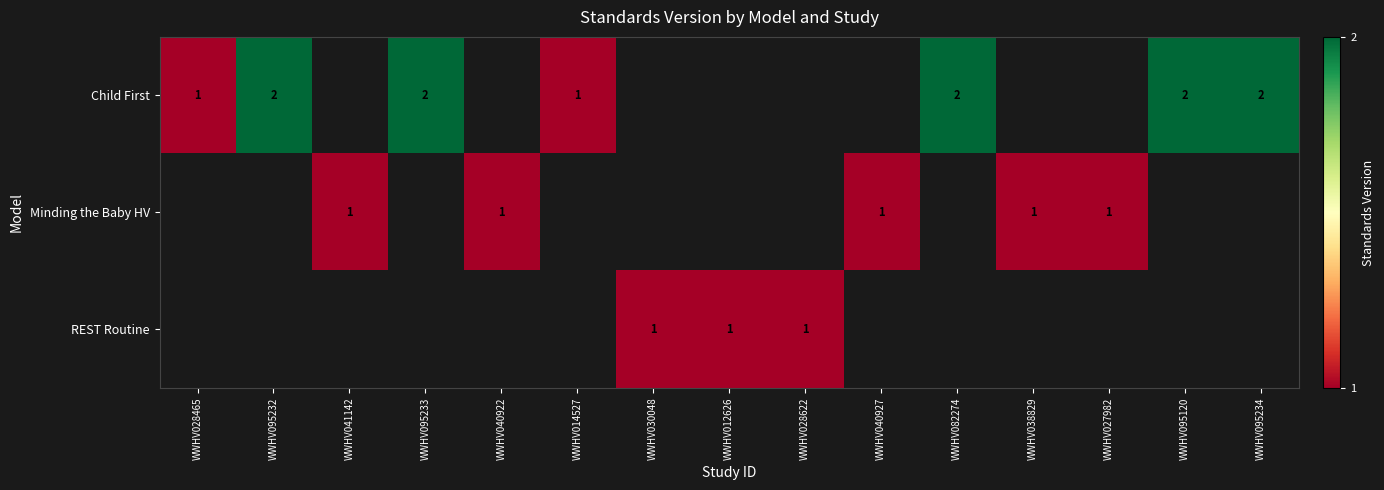

How many categories are shown in the chart?

15